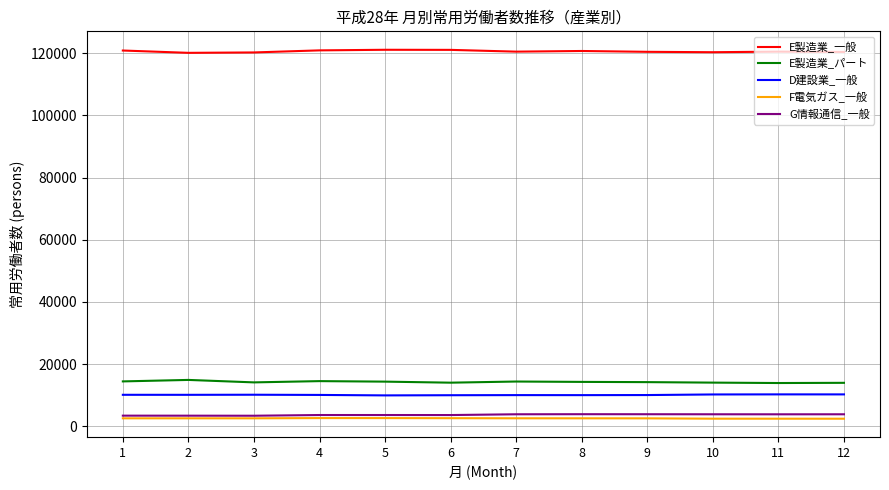

True or false: E製造業_パート and G情報通信_一般 intersect in this chart.

False